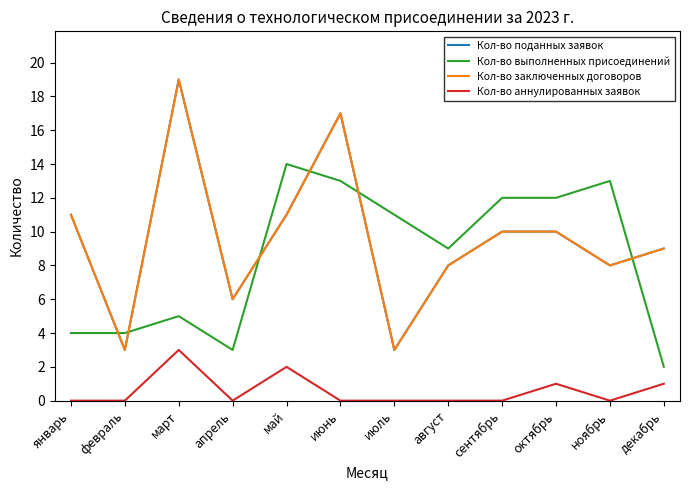

Where is the first local maximum for Кол-во заключенных договоров?

март